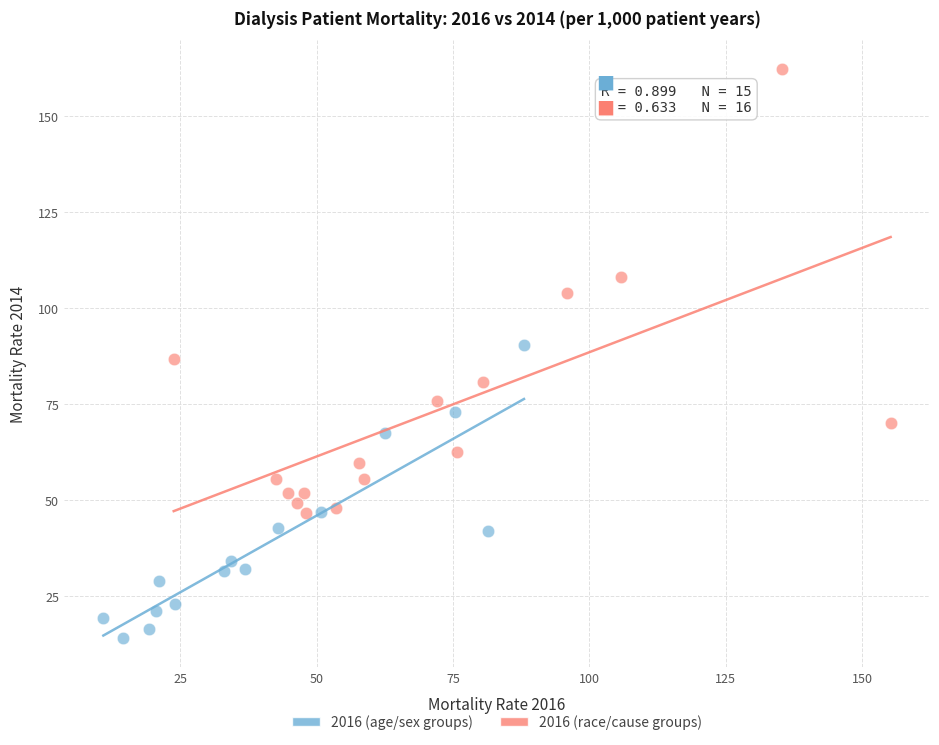

Which series has the largest Y range (max minus min)?

2016 (race/cause groups)